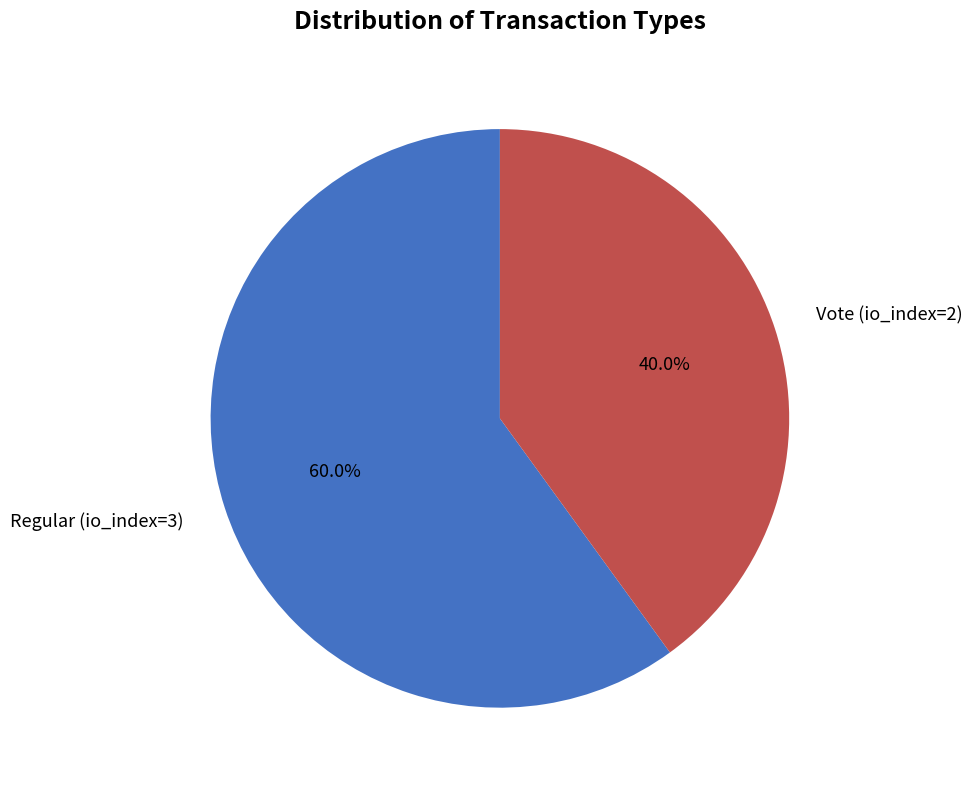

To the nearest percent, what is the difference between the Vote (io_index=2) and Regular (io_index=3) slice percentages?

20%